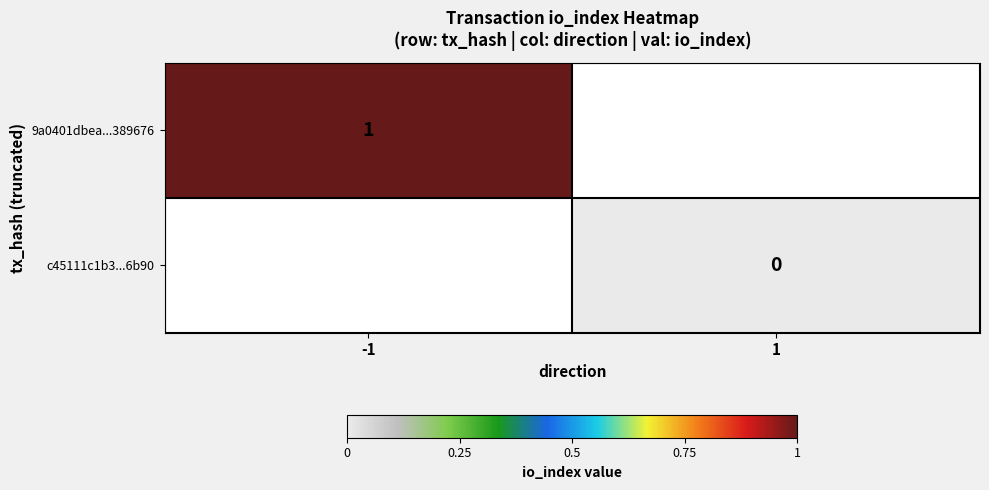

How many data points does each series have?

2